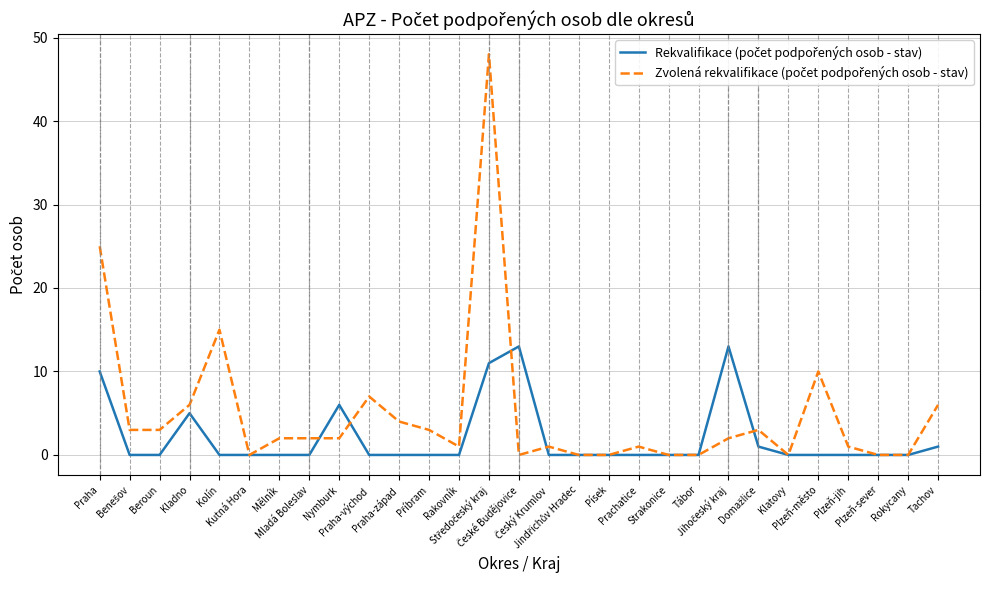

Is this an area chart (filled region under the line)?

No